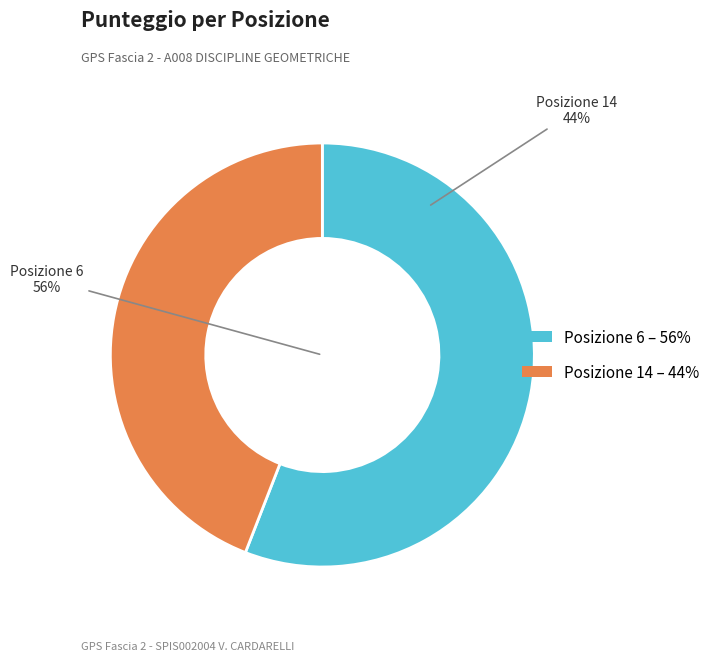

Rank the categories by value from highest to lowest.

Posizione 6, Posizione 14